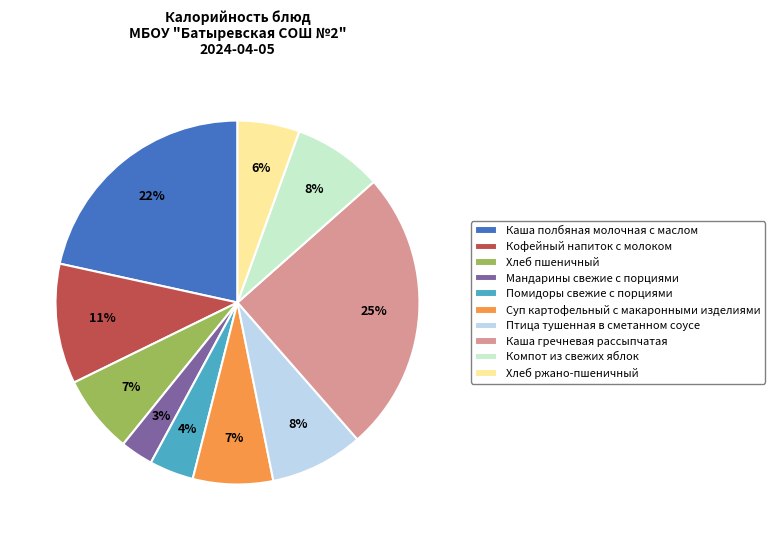

True or false: Каша полбяная молочная с маслом accounts for 22% of the total.

True